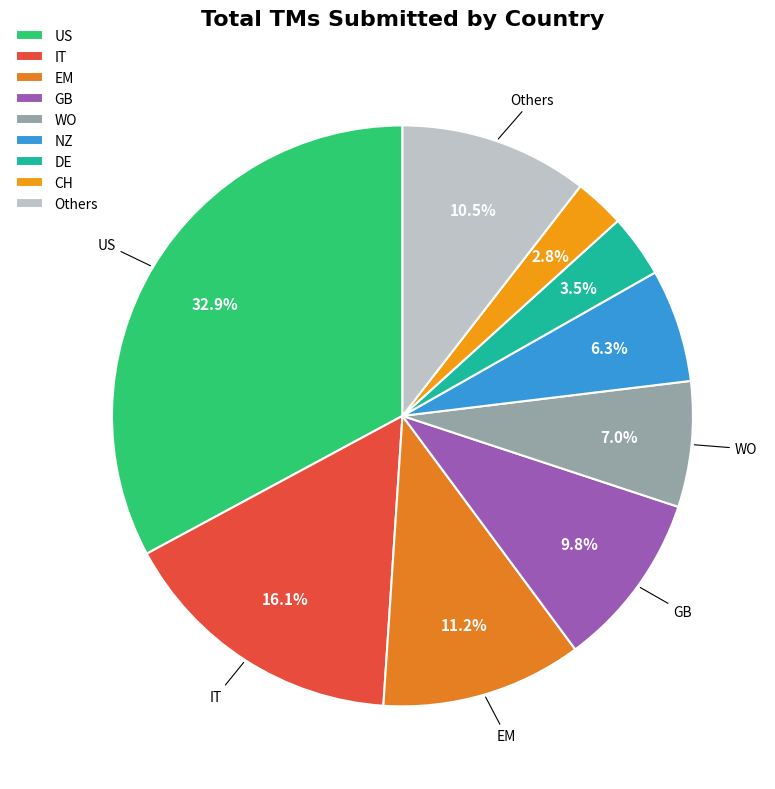

Which category has the biggest portion of the pie?

US